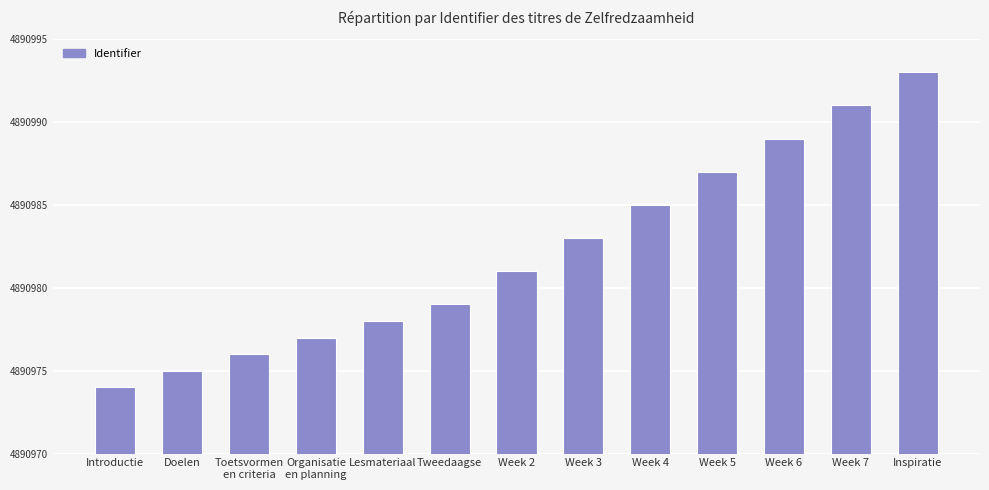

True or false: the data shows 4890974 at Introductie.

True